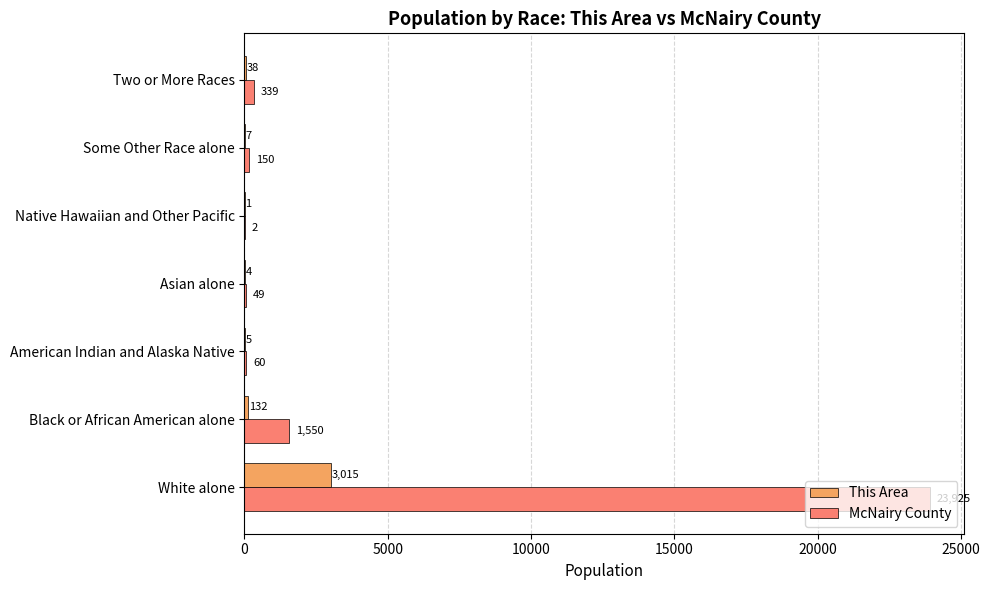

Where is This Area nearest to the value 1508?

Black or African American alone